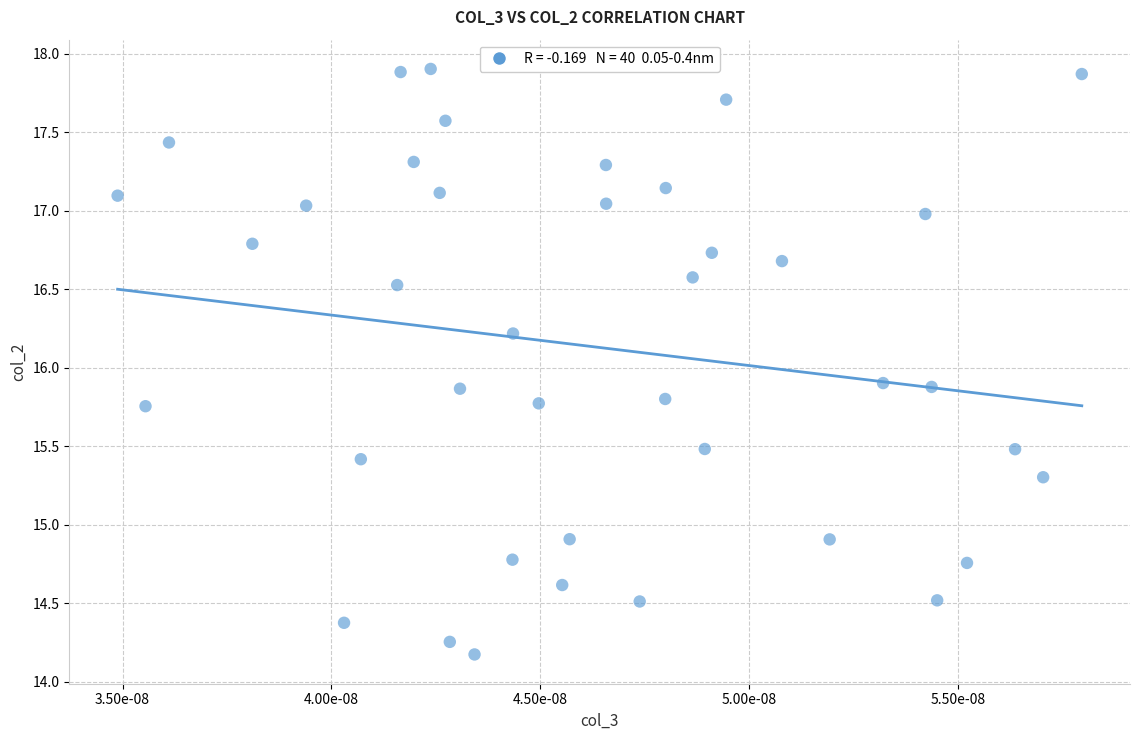

What is the range of Y values (max minus min)?

3.7